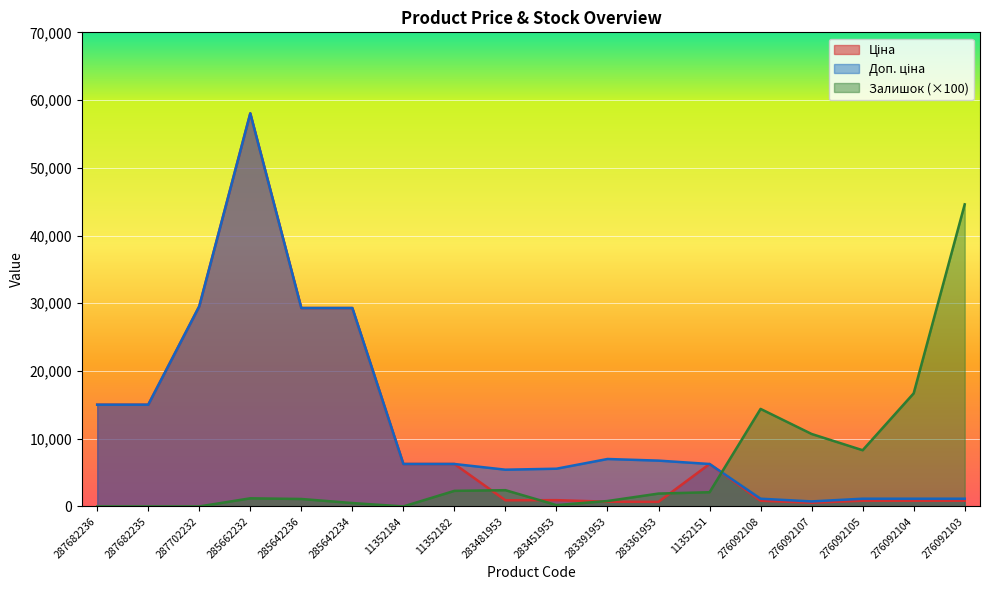

Rank the series by their average value, from lowest to highest.

Залишок, Ціна, Доп. ціна